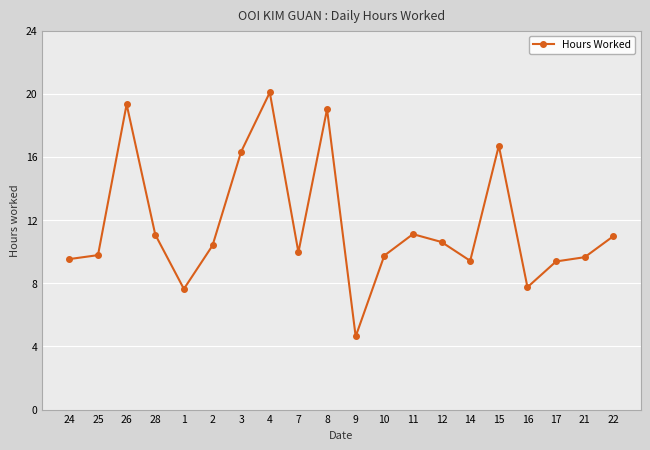

What is the sum of all values?

233.1